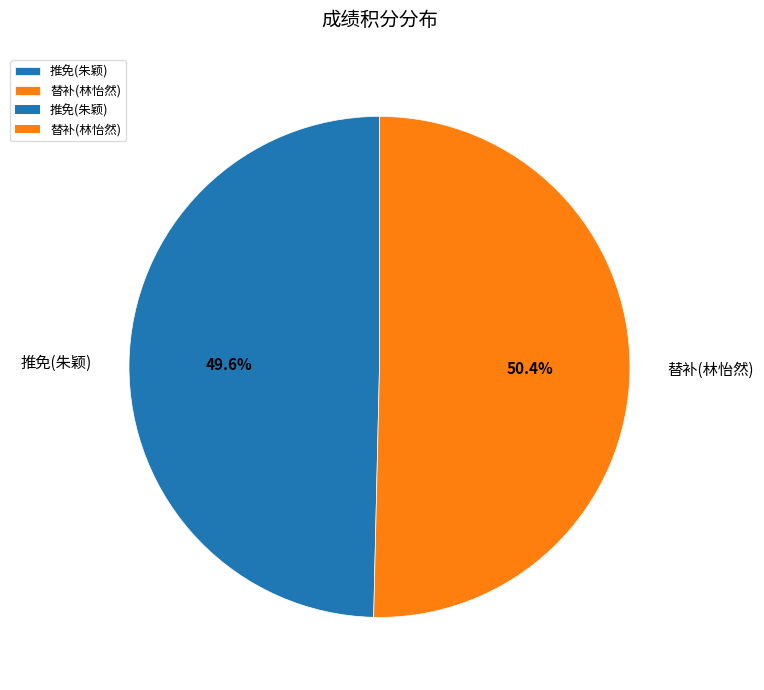

What percentage is the 推免(朱颖) slice, to the nearest percent?

50%